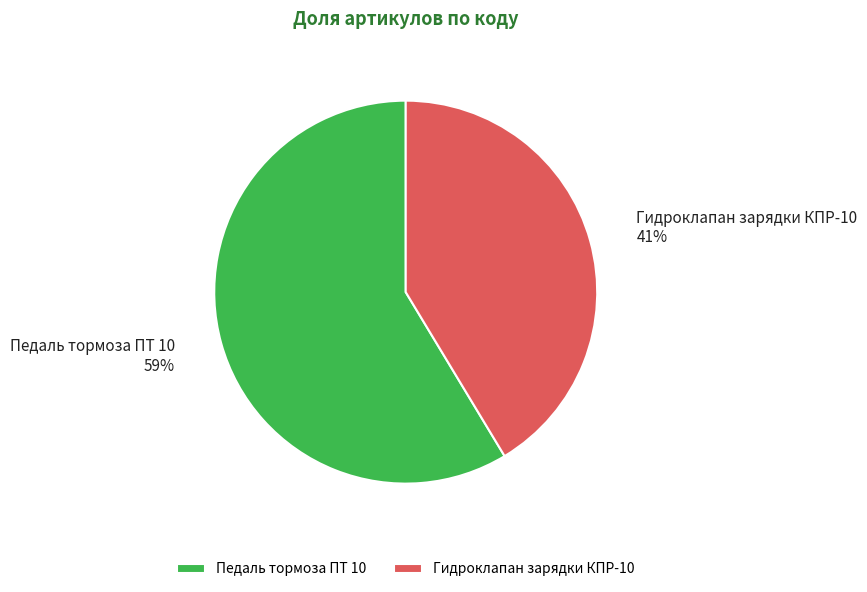

Rank the categories by value from highest to lowest.

Педаль тормоза ПТ 10, Гидроклапан зарядки КПР-10